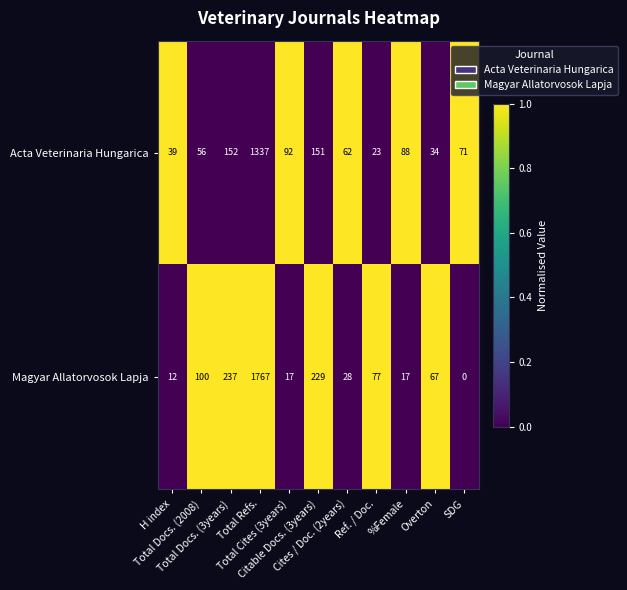

At Total Refs., list the series in order from smallest to largest.

Acta Veterinaria Hungarica, Magyar Allatorvosok Lapja